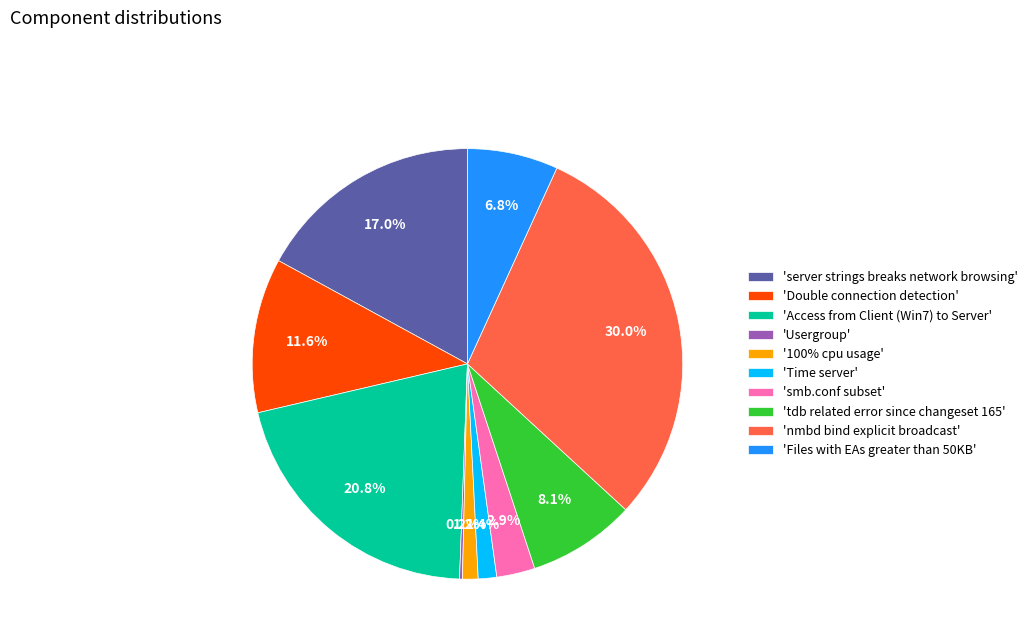

Between 'Time server' and 'Access from Client (Win7) to Server', which is larger?

'Access from Client (Win7) to Server'